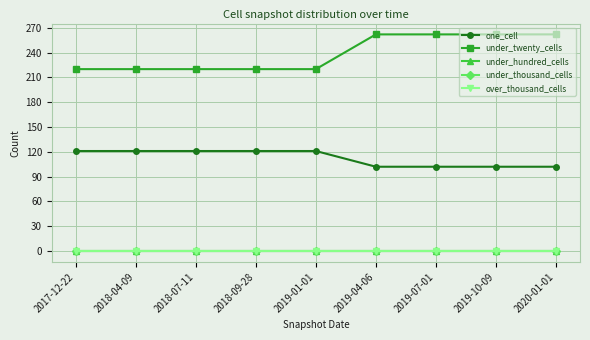

The under_twenty_cells series shows 262 at 2019-10-09. True or false?

True